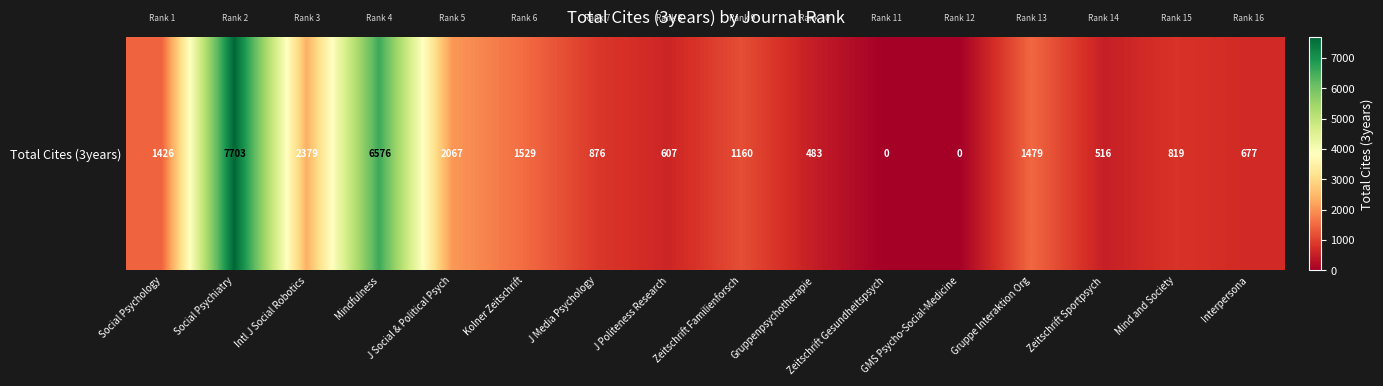

What is the change in value from J Politeness Research to GMS Psycho-Social-Medicine?

-607